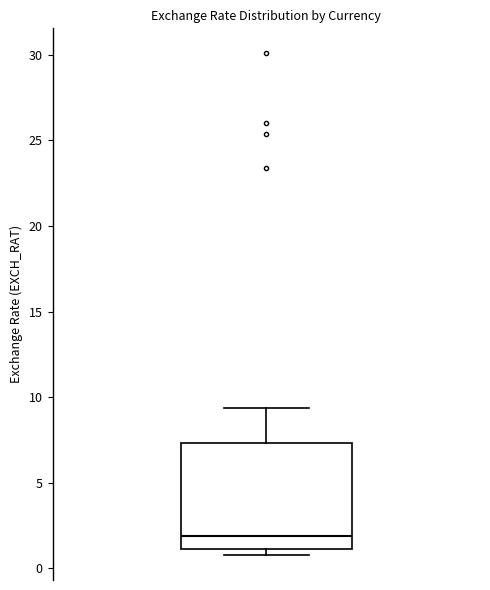

Where does the upper whisker of the box end on the y-axis? The values are not printed on the chart, so give them approximately, as read against the axis.

9.5